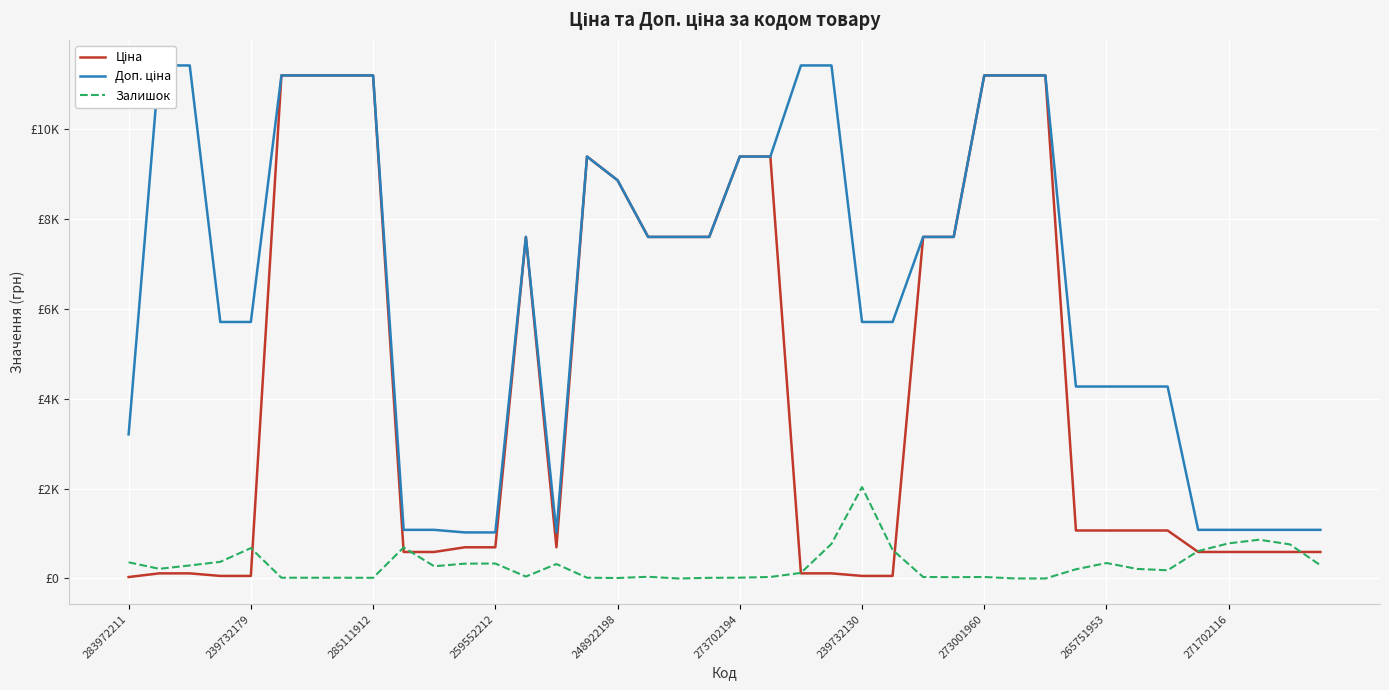

Rank the series by their average value, from lowest to highest.

Залишок, Ціна, Доп. ціна